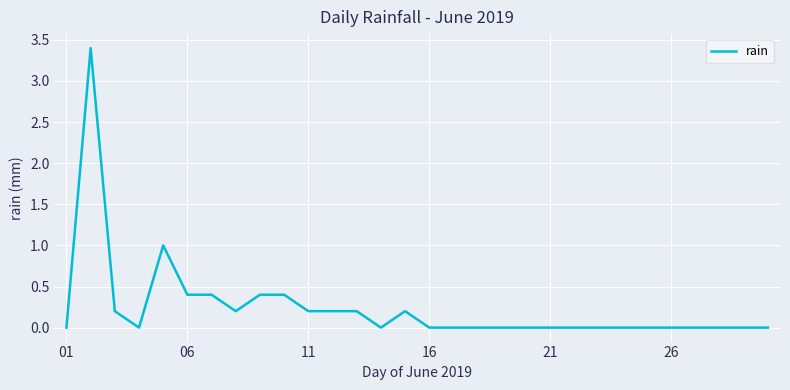

What is the sum of all values?

7.2